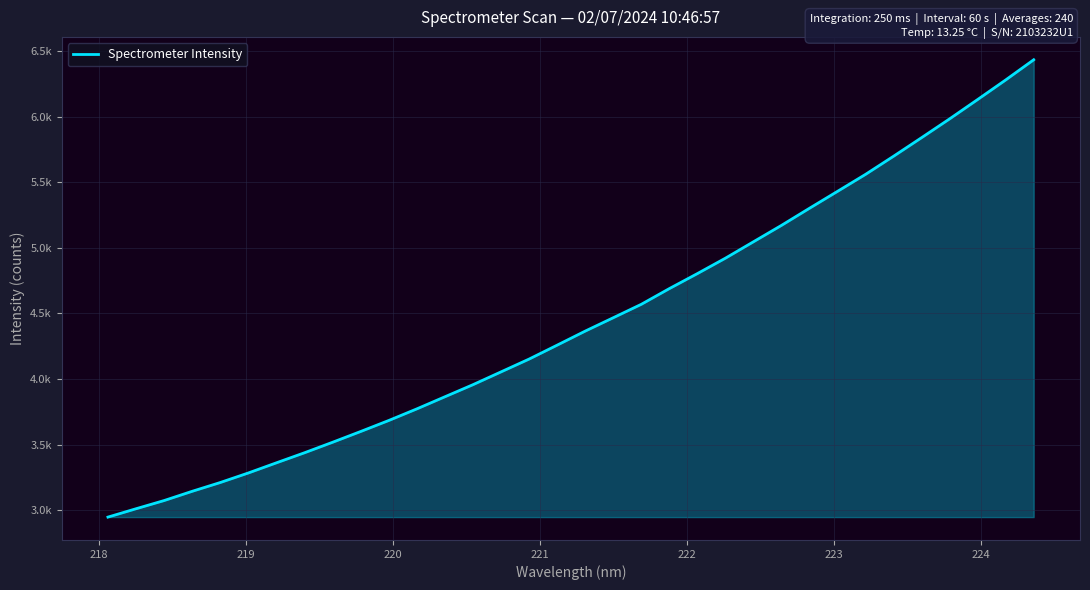

Is this an area chart (filled region under the line)?

Yes